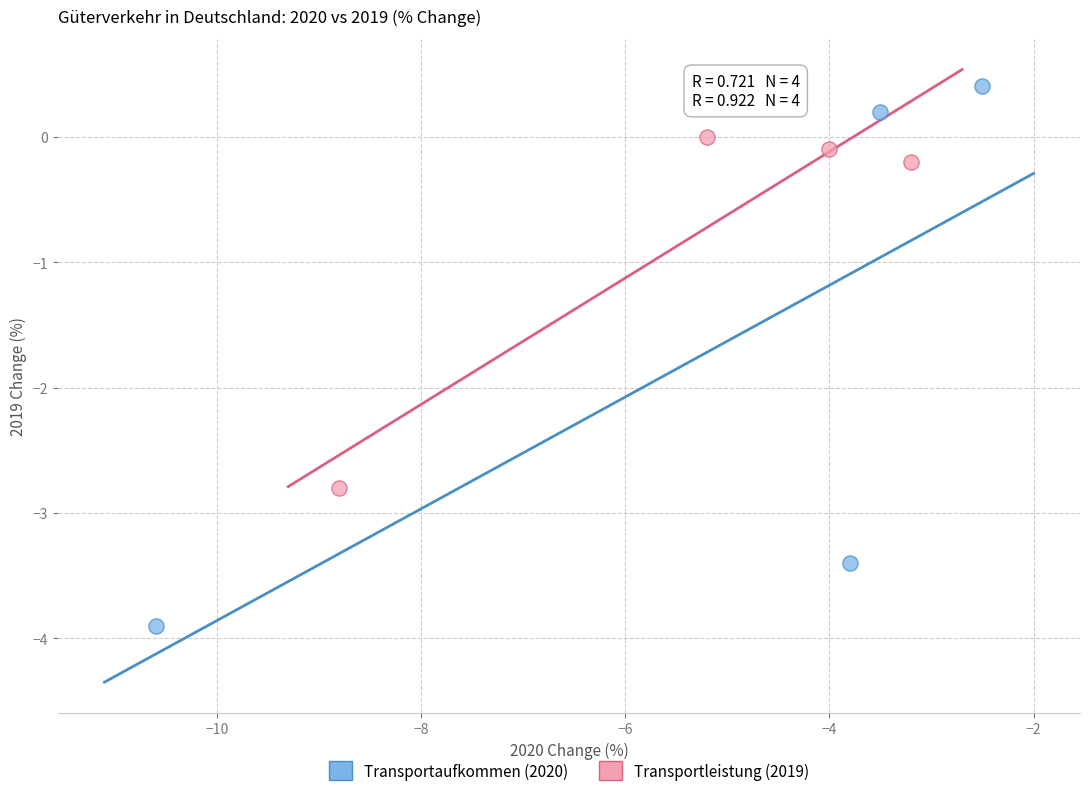

Which series reaches the minimum Y coordinate?

Transportaufkommen (2020)